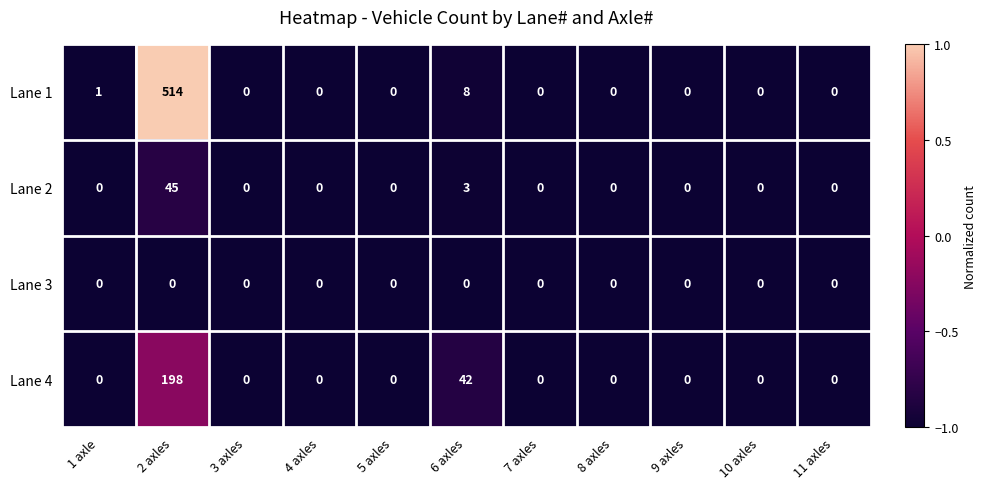

Is it true that Lane 4 equals 279 at 2 axles?

False